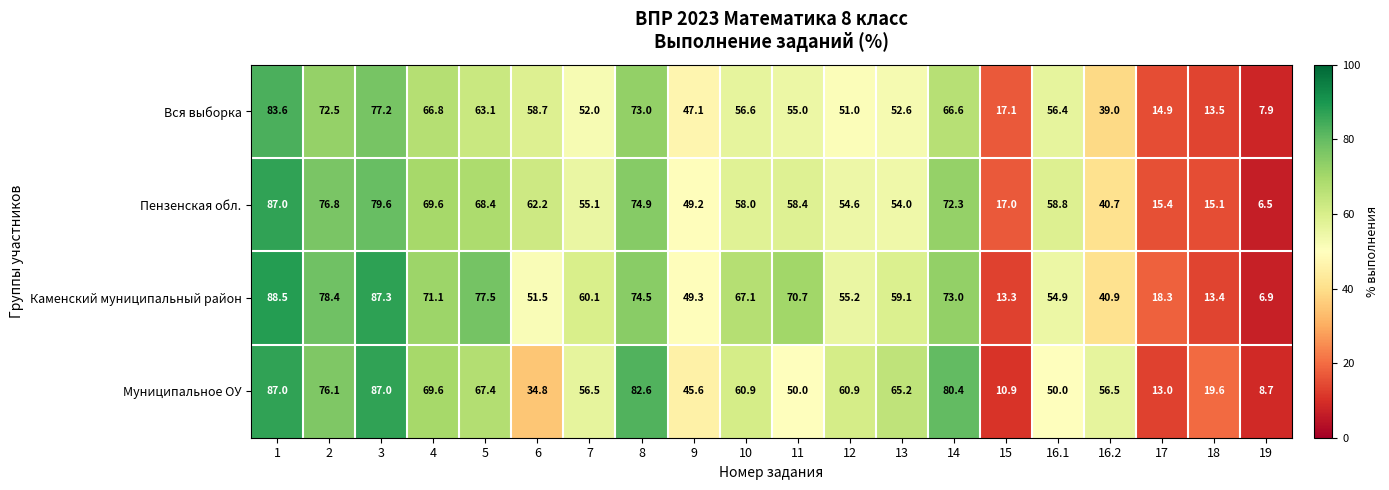

What is the total value across all series at 5?

276.4